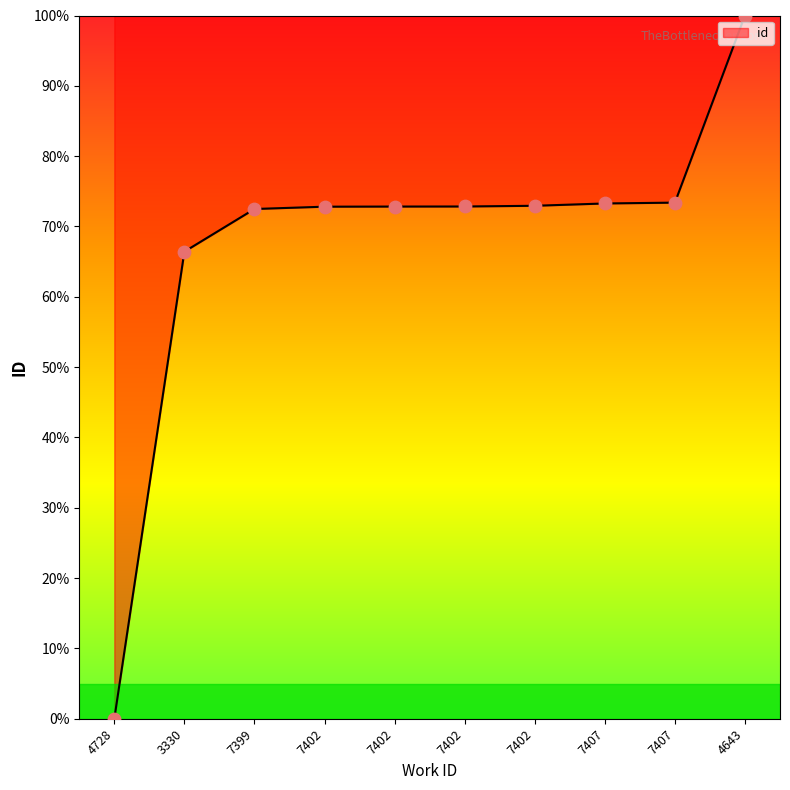

Between 4728 and 7402, which is larger?

7402